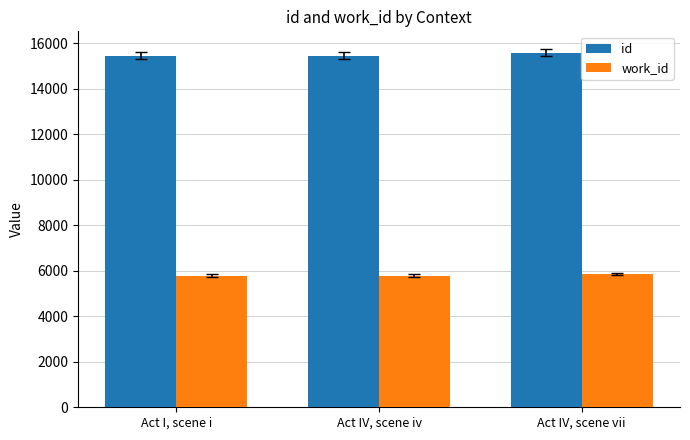

What is the sum of the id values at Act IV, scene vii and Act IV, scene iv?

31040